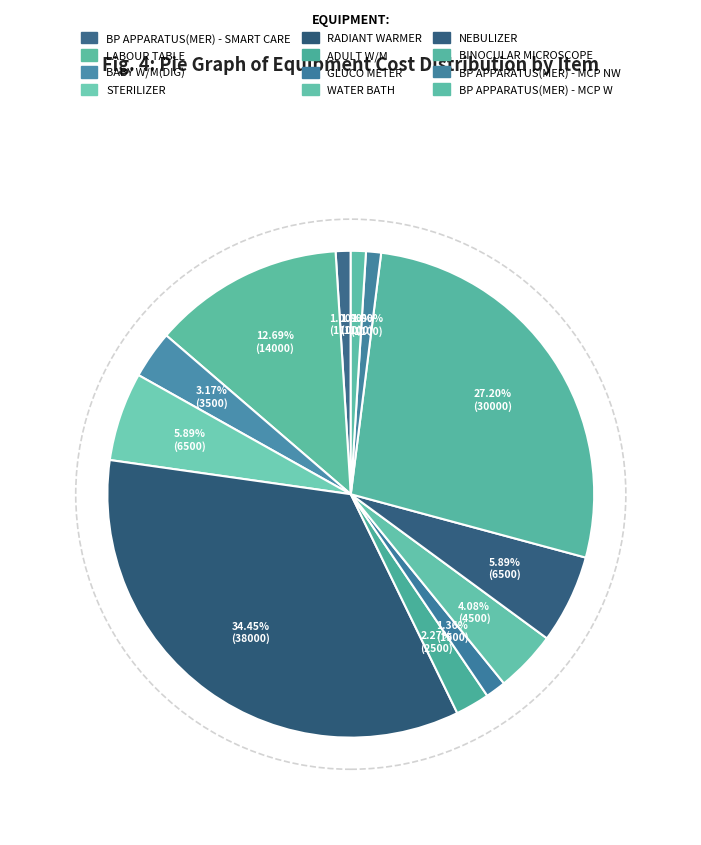

Does RADIANT WARMER account for over 50% of the chart?

No